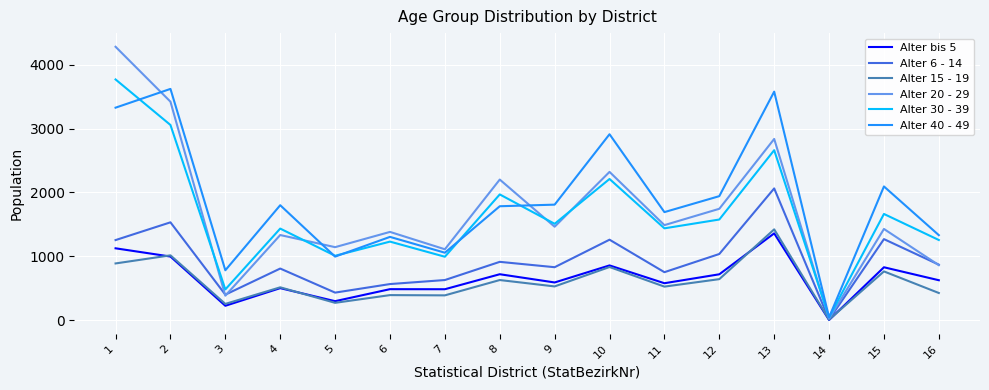

What is the maximum value shown in the chart?

4282